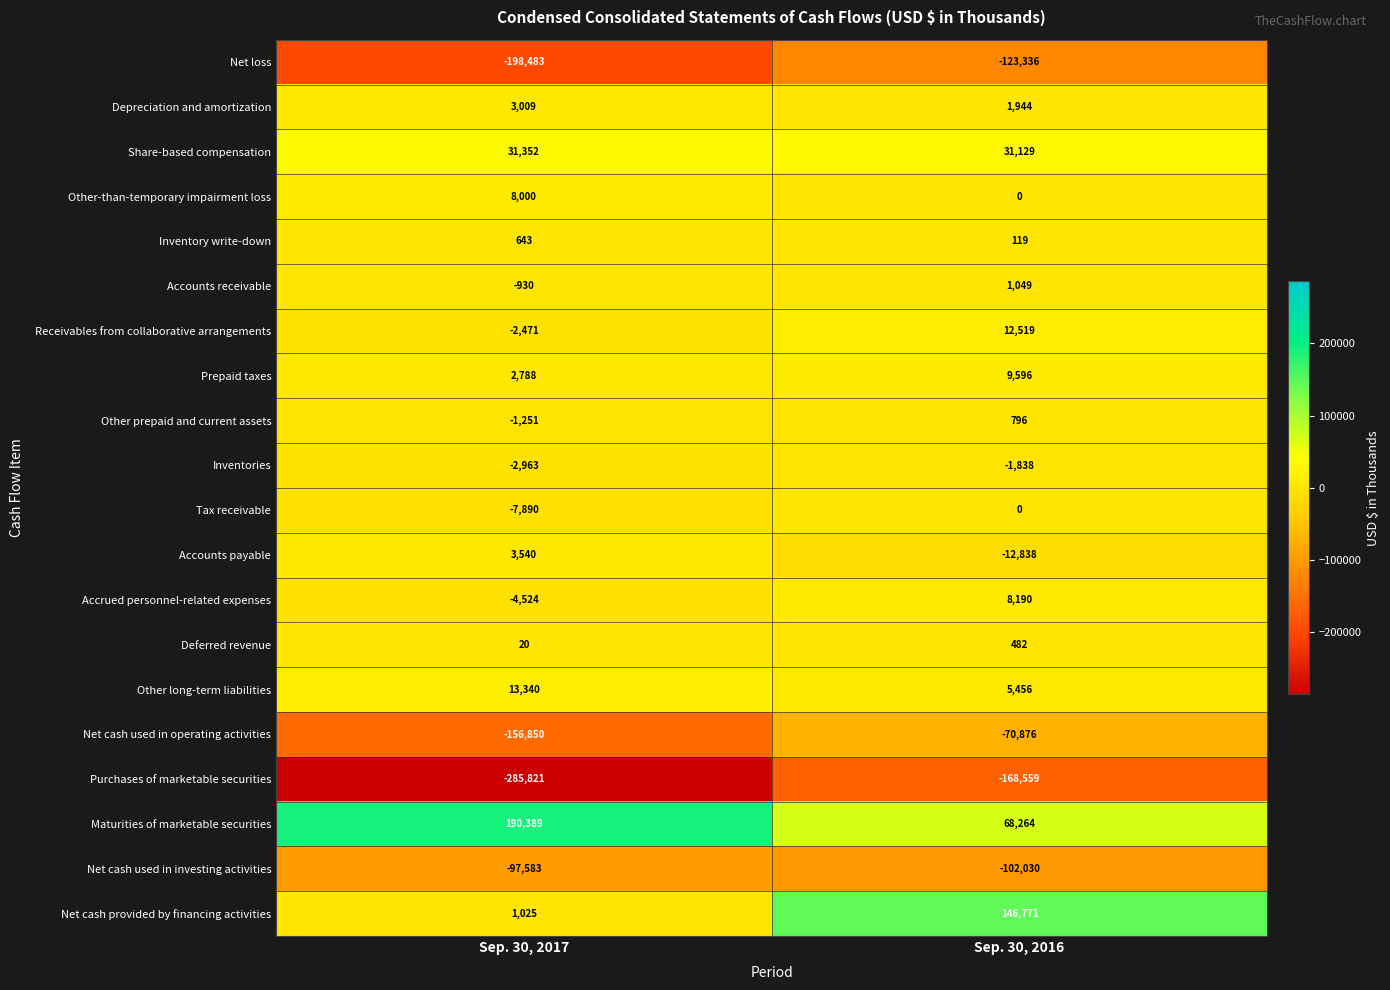

What is the total value across all series at Sep. 30, 2017?

-504660